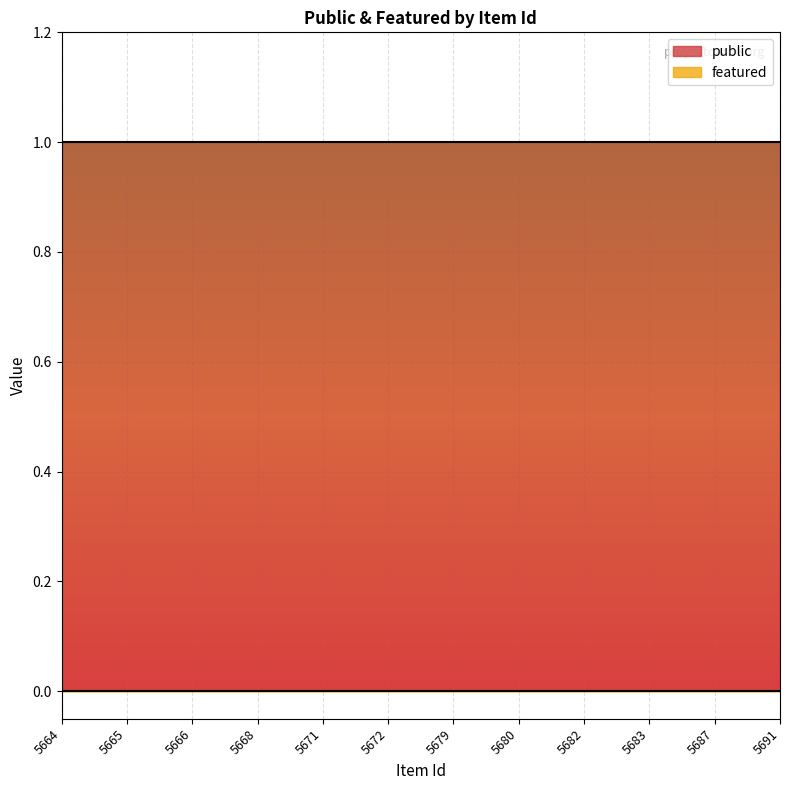

Which series has the largest total across all categories?

public